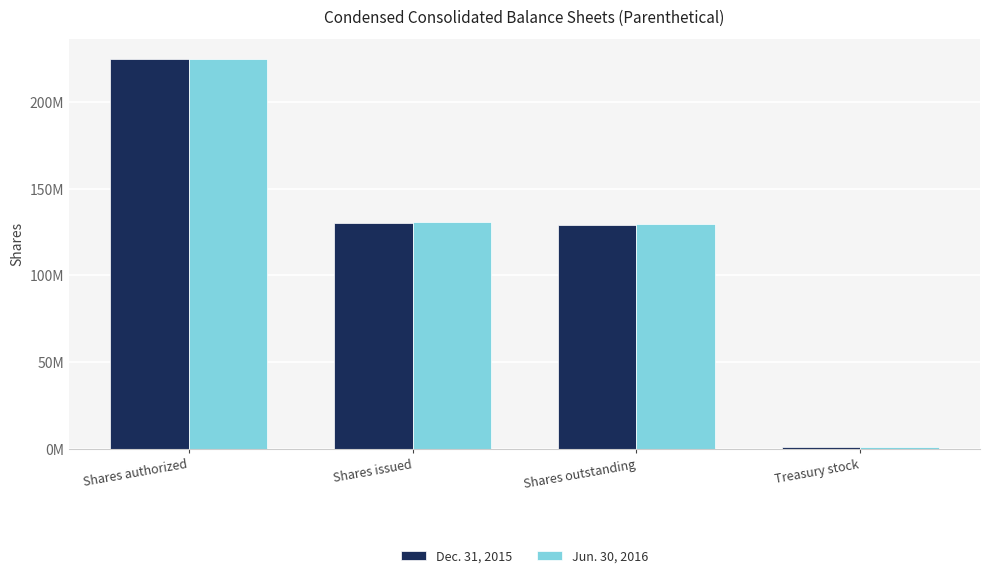

What are all the series names shown in the legend?

Dec. 31, 2015, Jun. 30, 2016